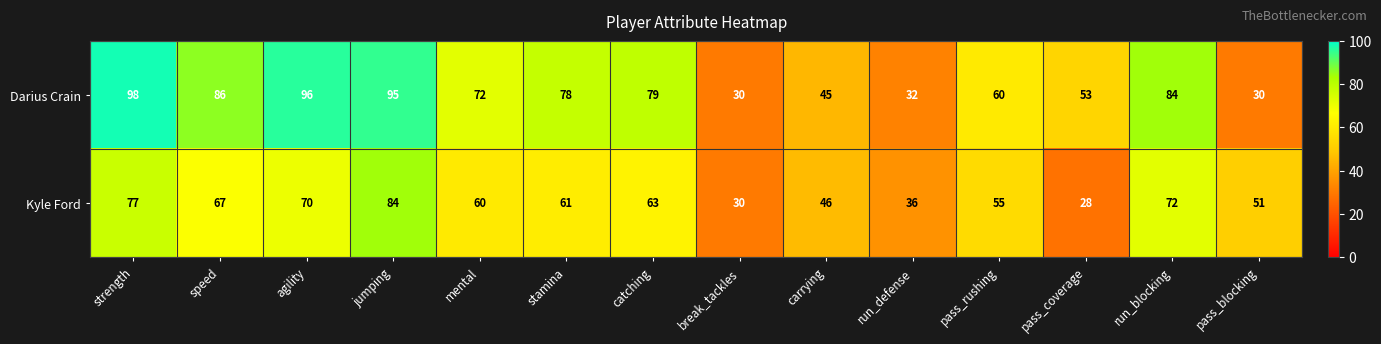

Reading right to left, what are all the values shown in this chart?

Darius Crain: 30	84	53	60	32	45	30	79	78	72	95	96	86	98
Kyle Ford: 51	72	28	55	36	46	30	63	61	60	84	70	67	77